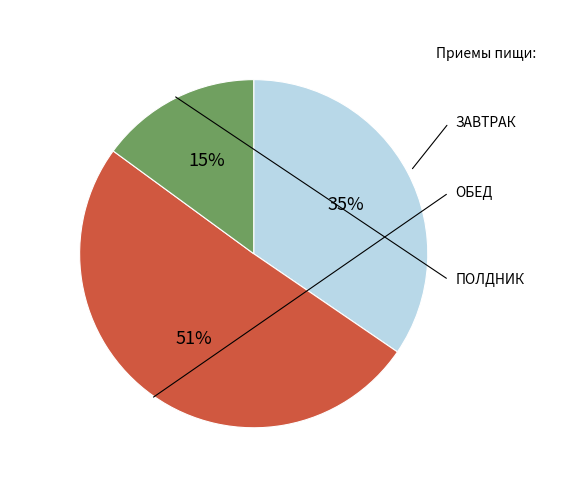

Does any single category account for the majority?

Yes